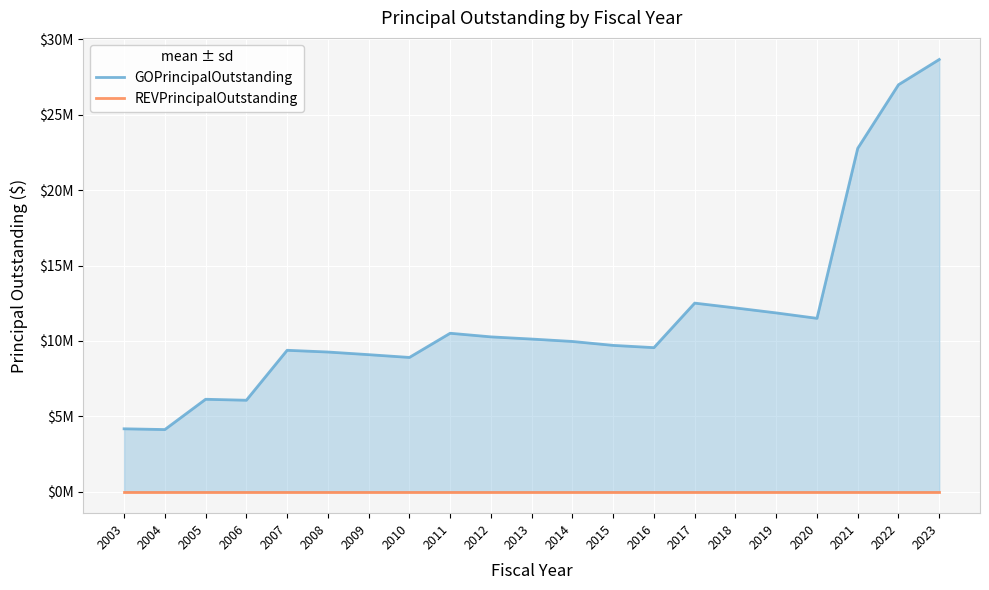

Reading right to left, what are all the values shown in this chart?

GOPrincipalOutstanding: 28670000	26995000	22775000	11495000	11855000	12185000	12505000	9550000	9700000	9960000	10120000	10265000	10505000	8900000	9085000	9260000	9375000	6060000	6125000	4115000	4165000
REVPrincipalOutstanding: 0	0	0	0	0	0	0	0	0	0	0	0	0	0	0	0	0	0	0	0	0